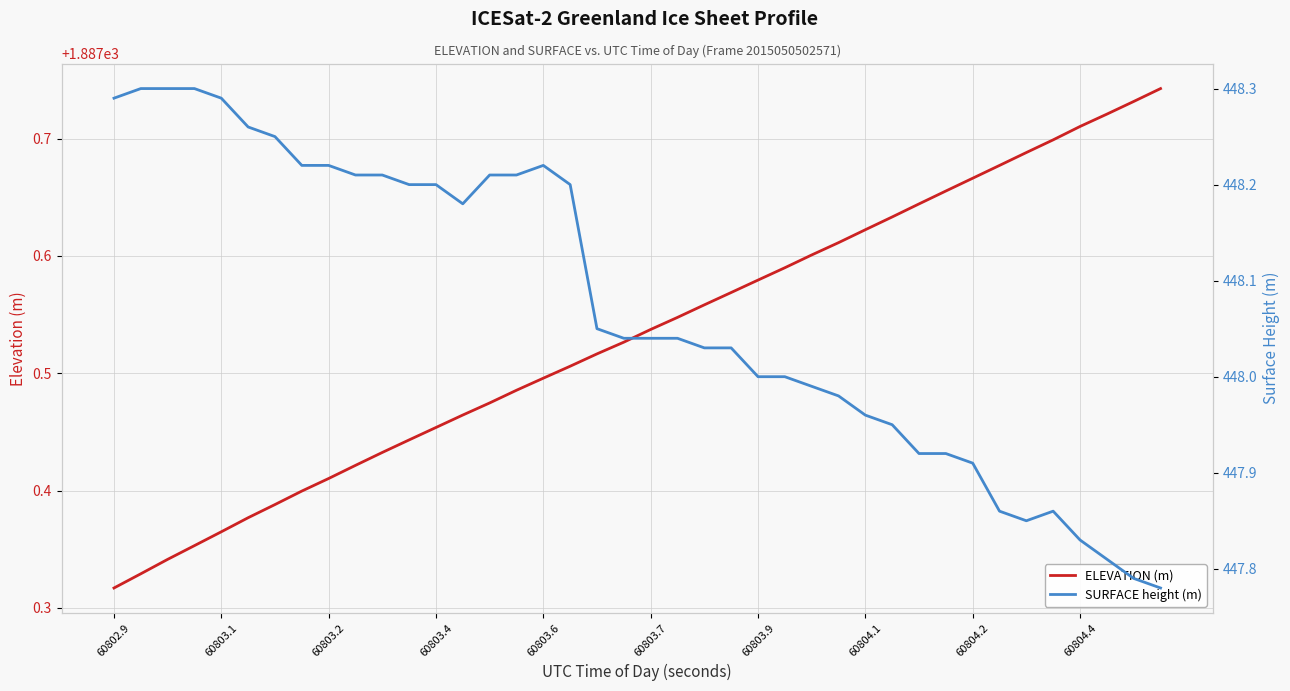

True or false: ELEVATION (m) has a value of 1887.5 at 60803.6.

True